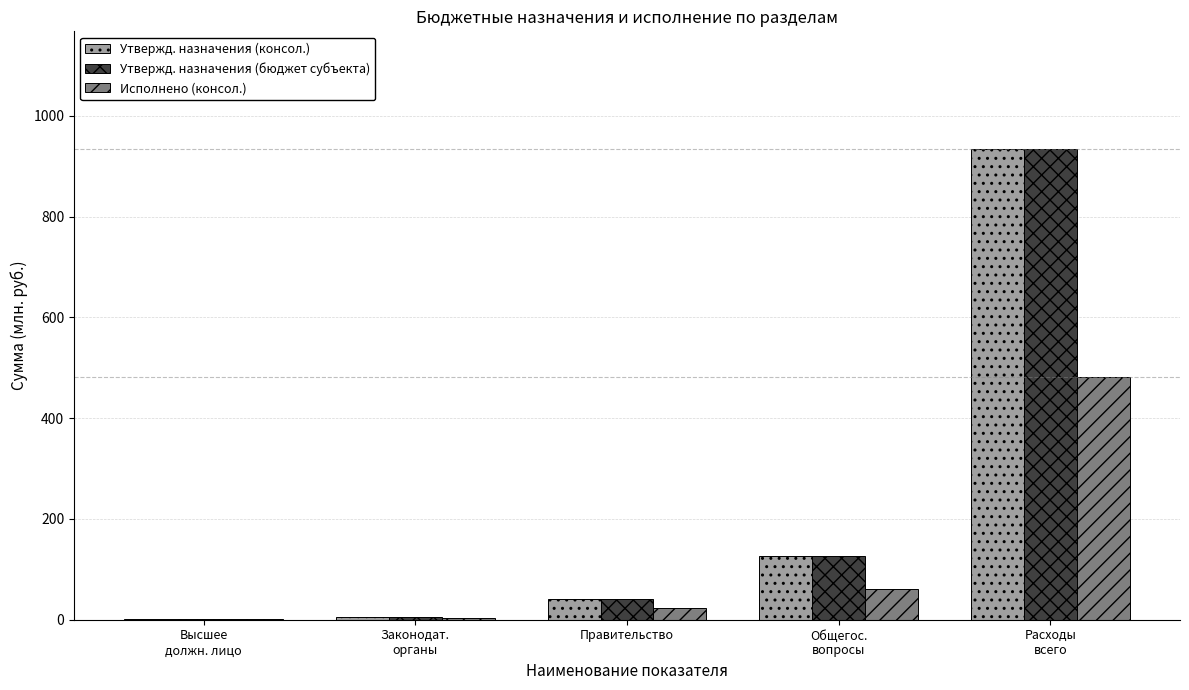

What is the maximum value shown in the chart?

934.1